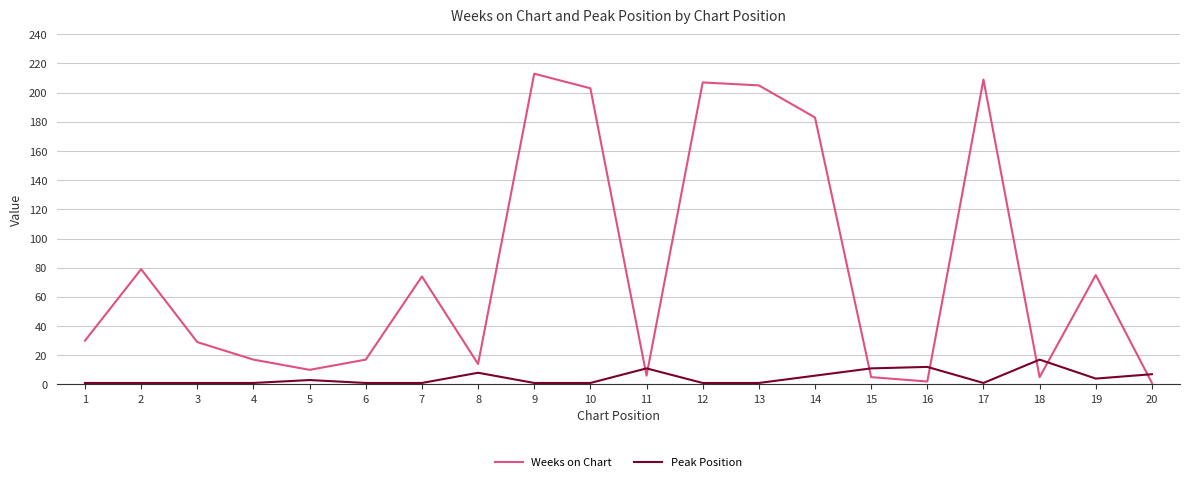

Between which two adjacent categories do Peak Position and Weeks on Chart first intersect?

10 and 11